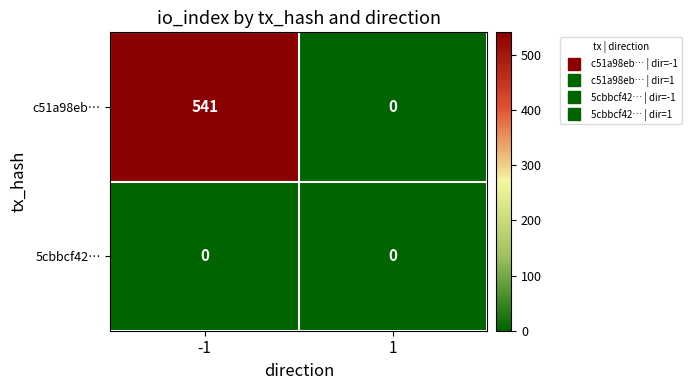

What is the spread (max minus min) of values at -1?

541